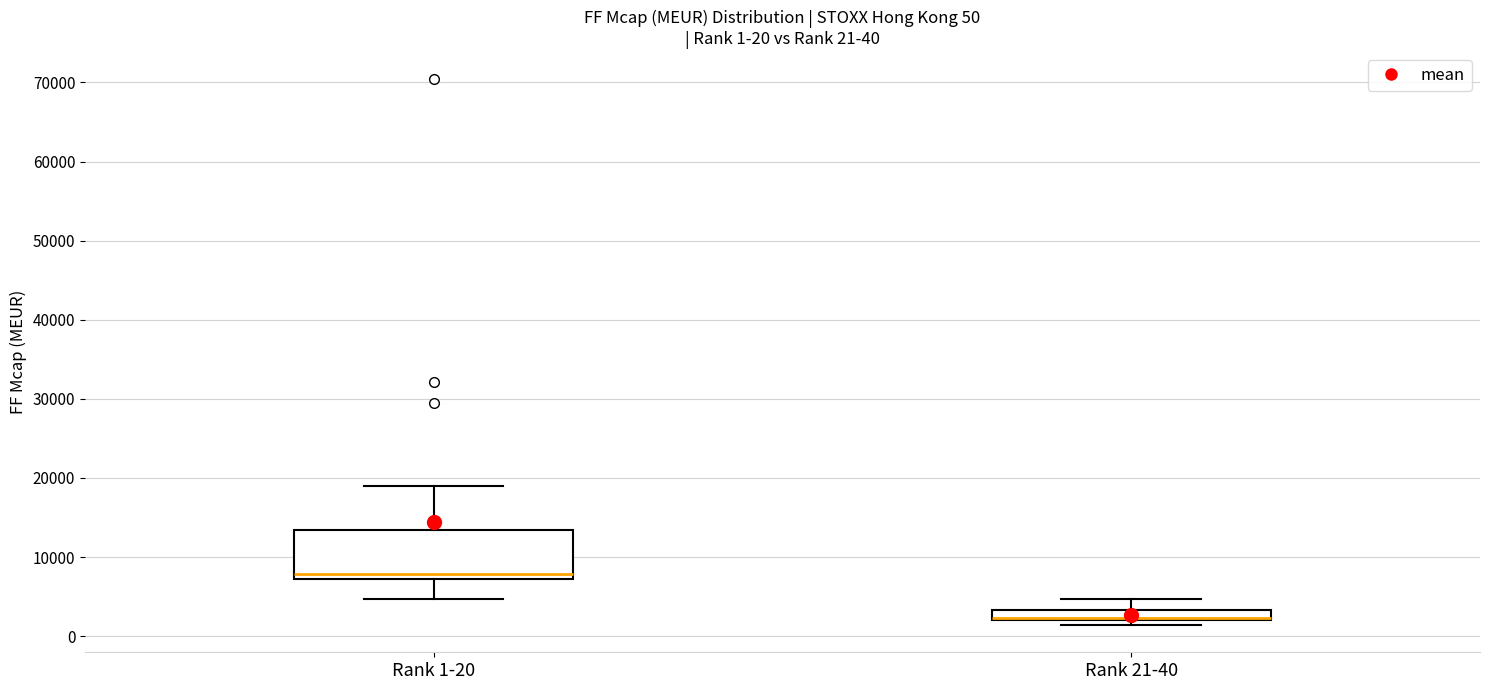

Which box's median line is the lowest?

Rank 21-40